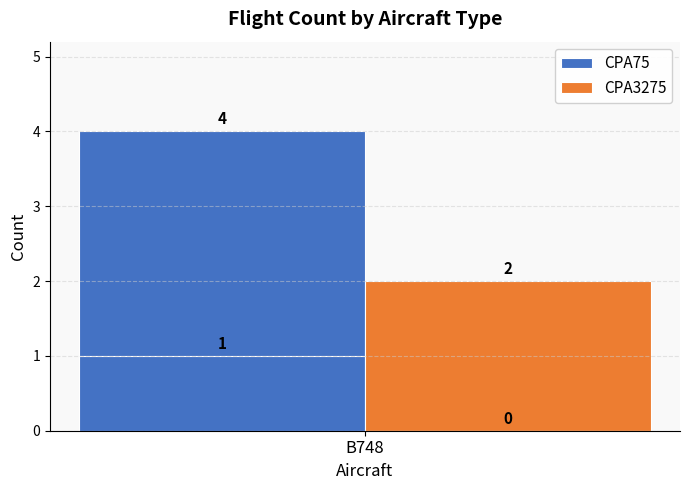

At which label is CPA3275 closest to 1?

B748